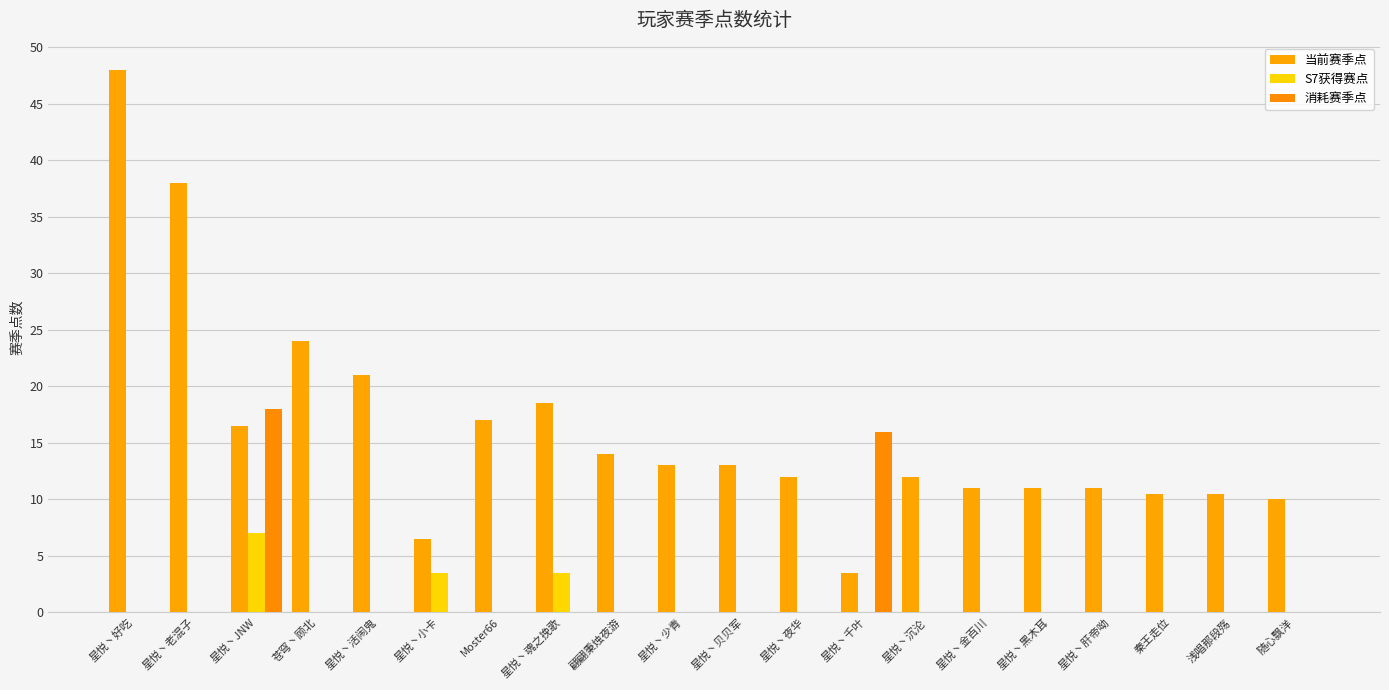

What is the spread (max minus min) of values at 星悦丶沉沦?

12.0